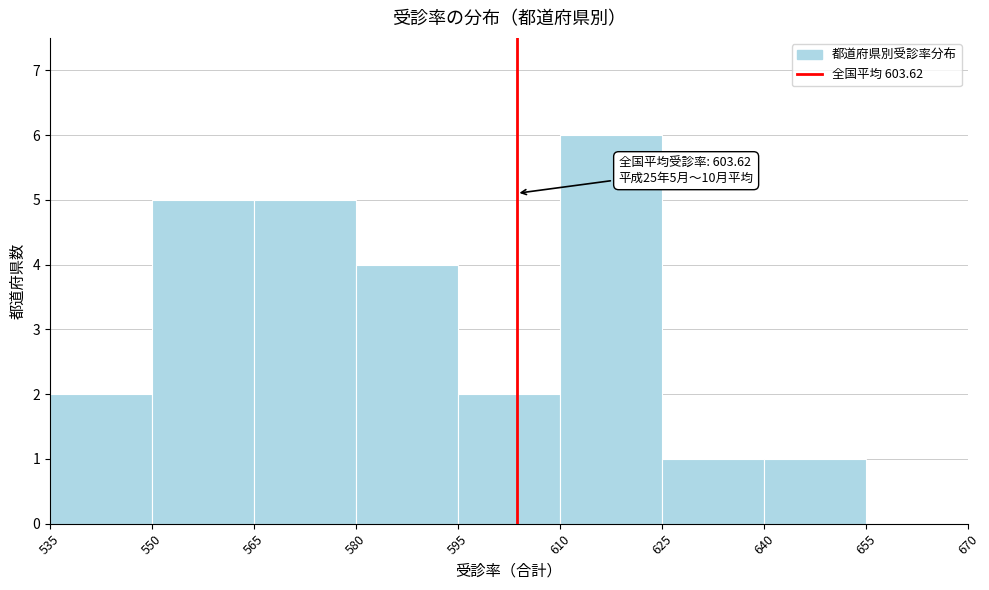

Which range on the x-axis has the tallest bar?

610 to 625